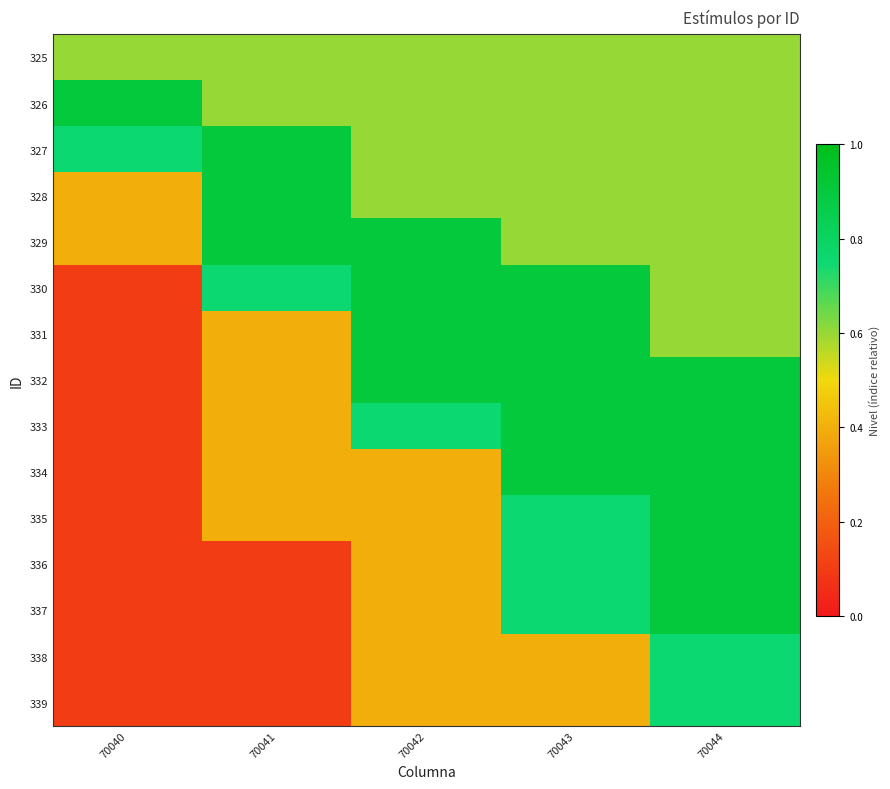

At 70040, list the series in order from largest to smallest.

326, 327, 325, 328, 329, 330, 331, 332, 333, 334, 335, 336, 337, 338, 339